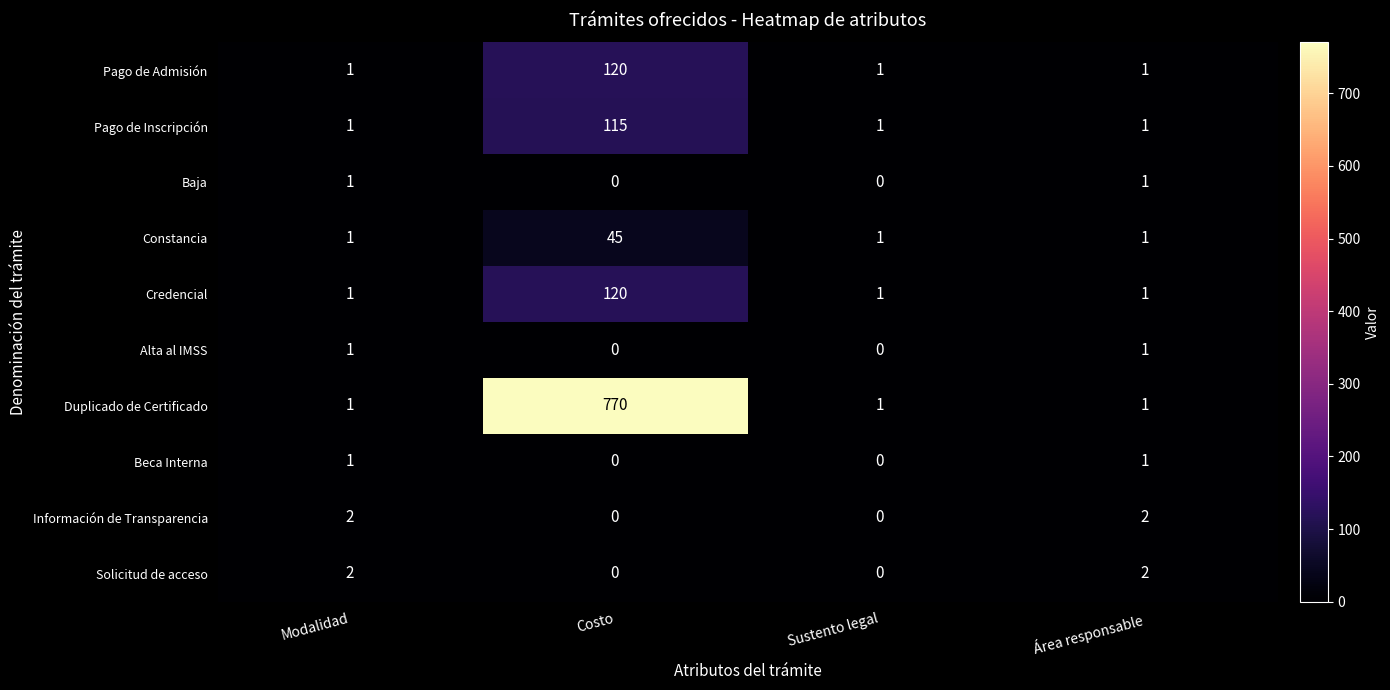

Which series has the largest range (max minus min)?

Duplicado de Certificado